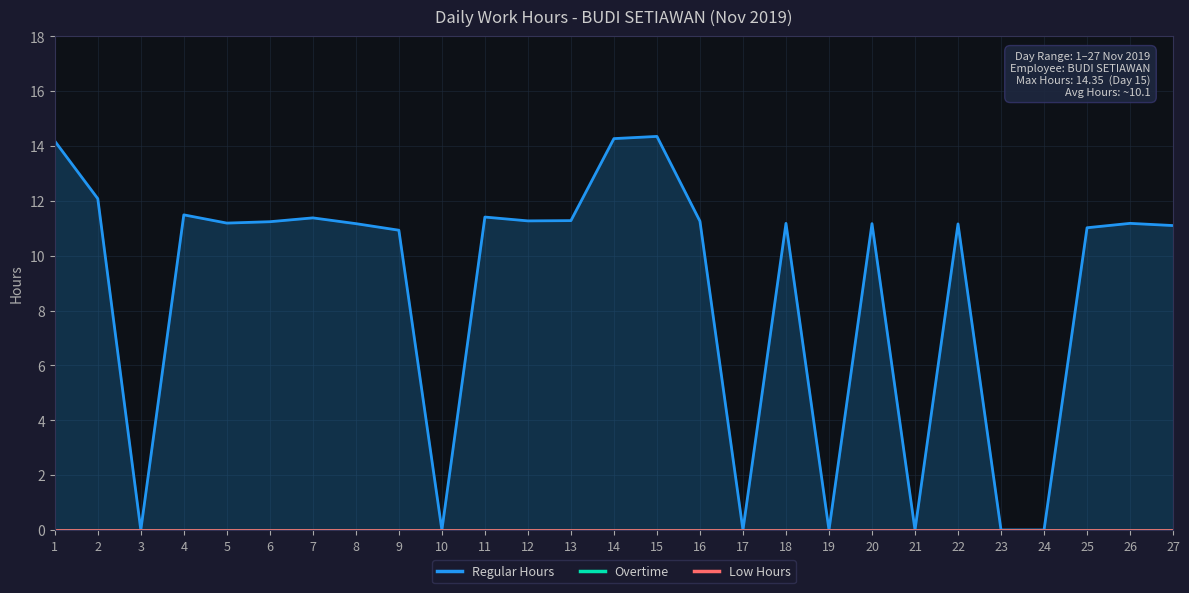

True or false: Overtime has a value of 0.0 at 23.

True